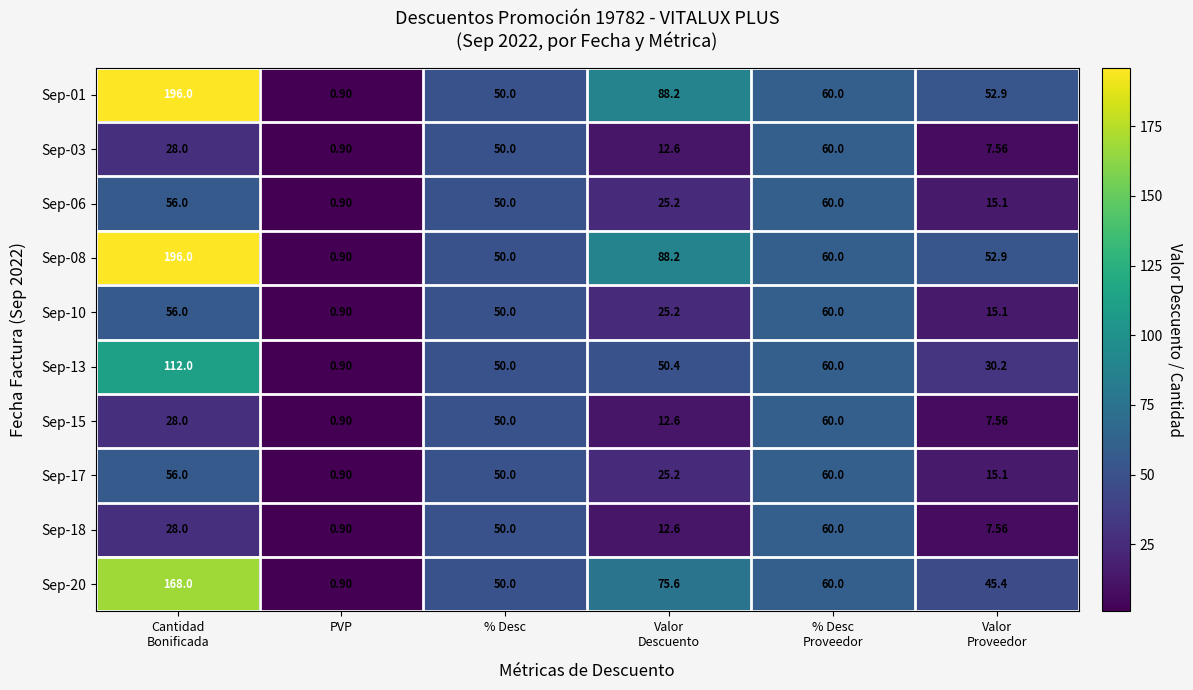

At which label does Sep-08 reach its minimum?

PVP